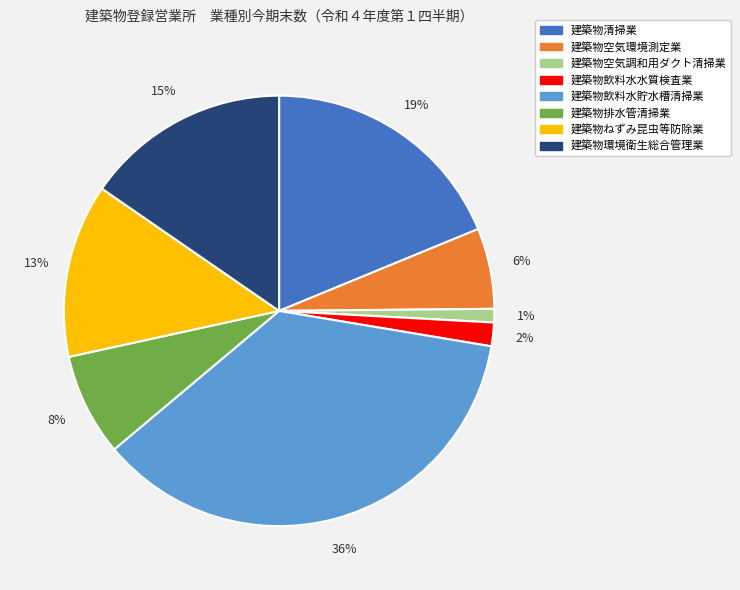

True or false: 建築物飲料水水質検査業 accounts for 9% of the total.

False